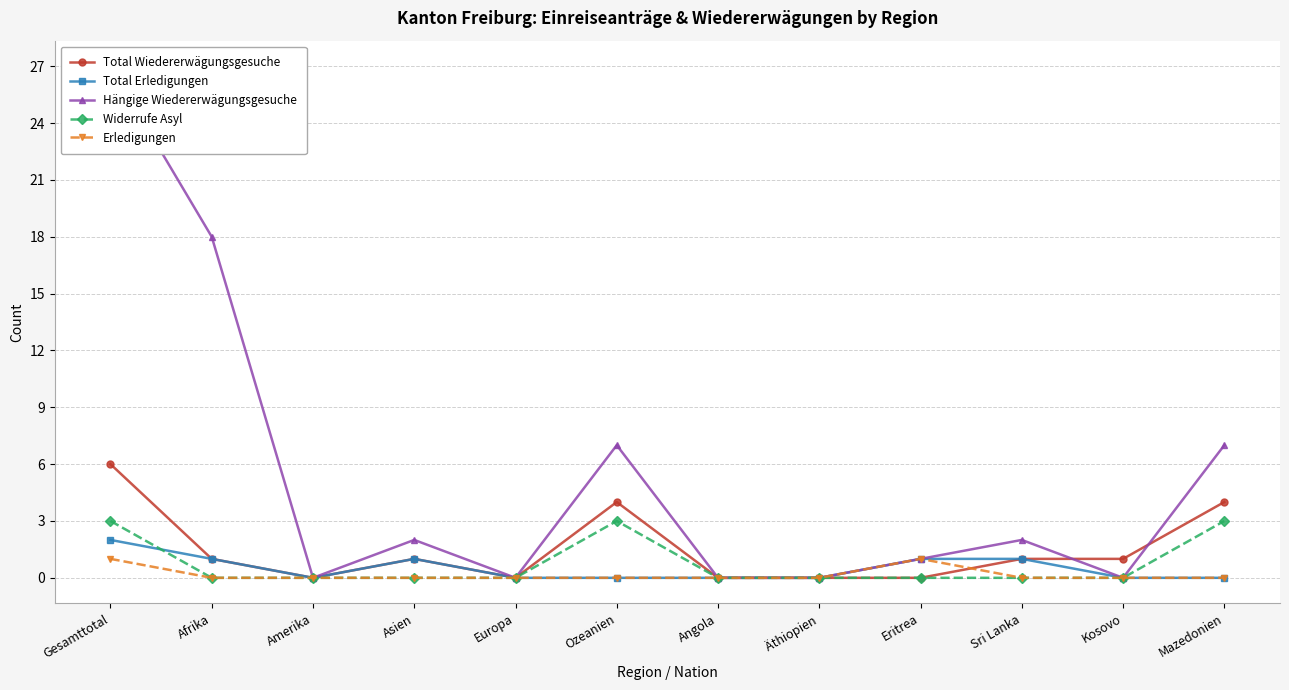

Reading right to left, extract all data points from this chart.

Total Wiedererwägungsgesuche: Mazedonien=4	Kosovo=1	Sri Lanka=1	Eritrea=0	Äthiopien=0	Angola=0	Ozeanien=4	Europa=0	Asien=1	Amerika=0	Afrika=1	Gesamttotal=6
Total Erledigungen: Mazedonien=0	Kosovo=0	Sri Lanka=1	Eritrea=1	Äthiopien=0	Angola=0	Ozeanien=0	Europa=0	Asien=1	Amerika=0	Afrika=1	Gesamttotal=2
Hängige Wiedererwägungsgesuche: Mazedonien=7	Kosovo=0	Sri Lanka=2	Eritrea=1	Äthiopien=0	Angola=0	Ozeanien=7	Europa=0	Asien=2	Amerika=0	Afrika=18	Gesamttotal=27
Widerrufe Asyl: Mazedonien=3	Kosovo=0	Sri Lanka=0	Eritrea=0	Äthiopien=0	Angola=0	Ozeanien=3	Europa=0	Asien=0	Amerika=0	Afrika=0	Gesamttotal=3
Erledigungen: Mazedonien=0	Kosovo=0	Sri Lanka=0	Eritrea=1	Äthiopien=0	Angola=0	Ozeanien=0	Europa=0	Asien=0	Amerika=0	Afrika=0	Gesamttotal=1